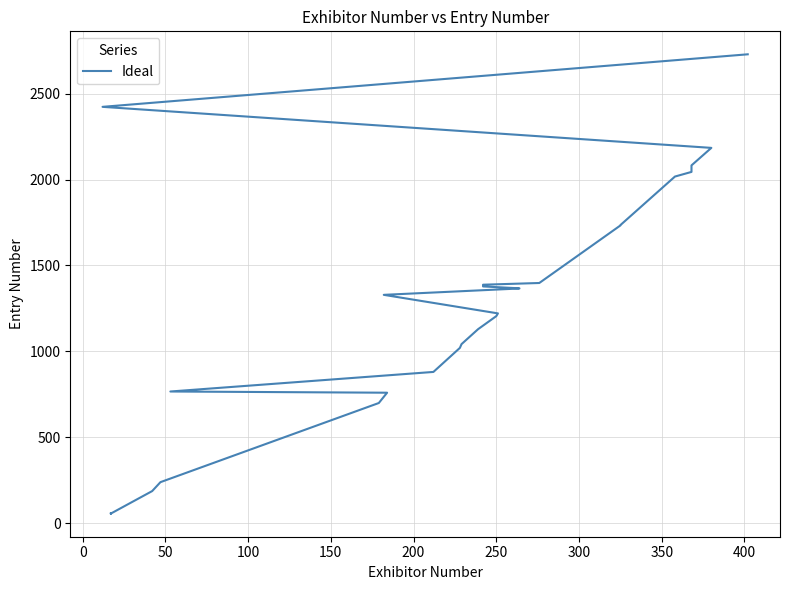

Approximately how many times larger is the value at 50 compared to 350?

0.1